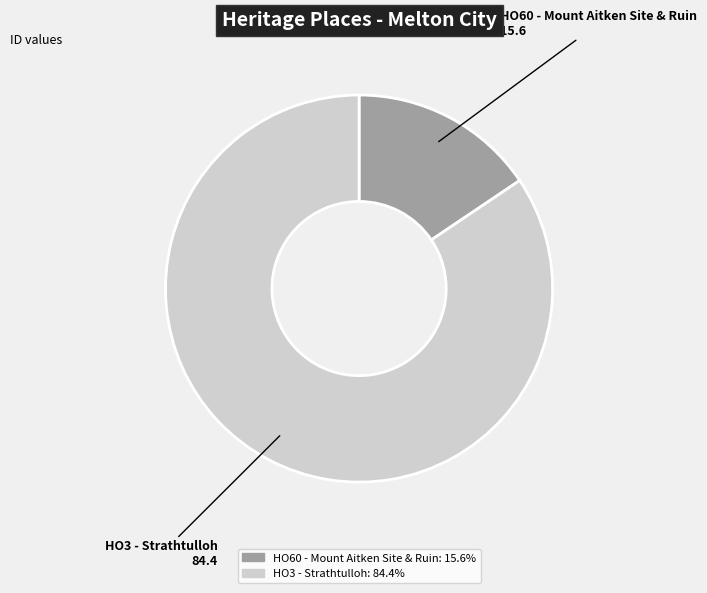

Which has a higher value, HO60 - Mount Aitken Site & Ruin or HO3 - Strathtulloh?

HO3 - Strathtulloh